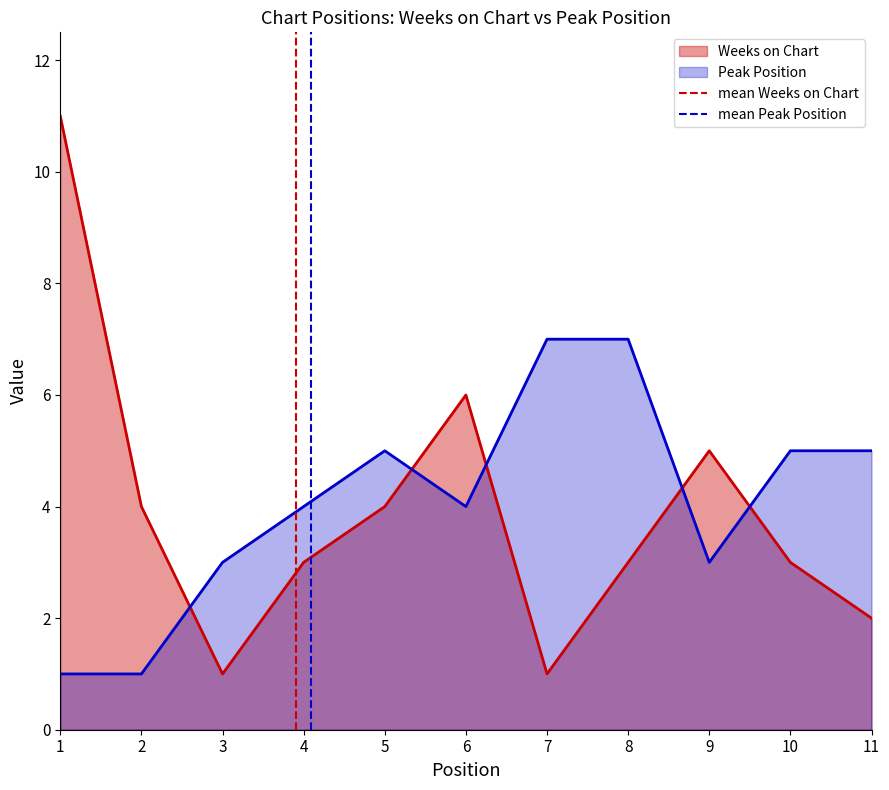

Between which two adjacent categories do Peak Position and Weeks on Chart first intersect?

2 and 3